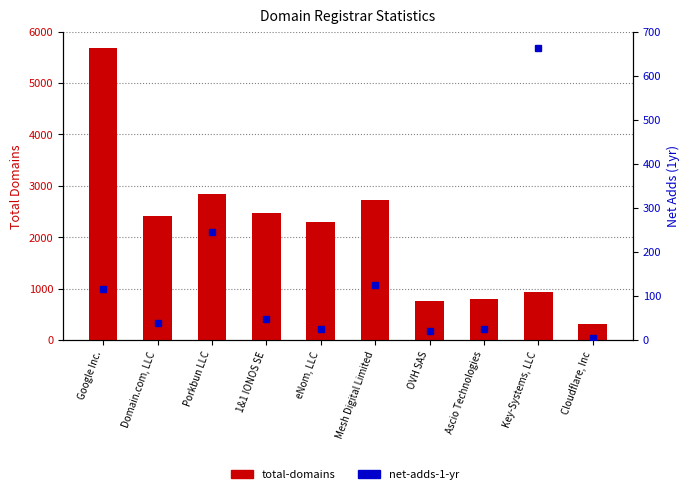

The value of total-domains at Mesh Digital Limited is 4142. True or false?

False